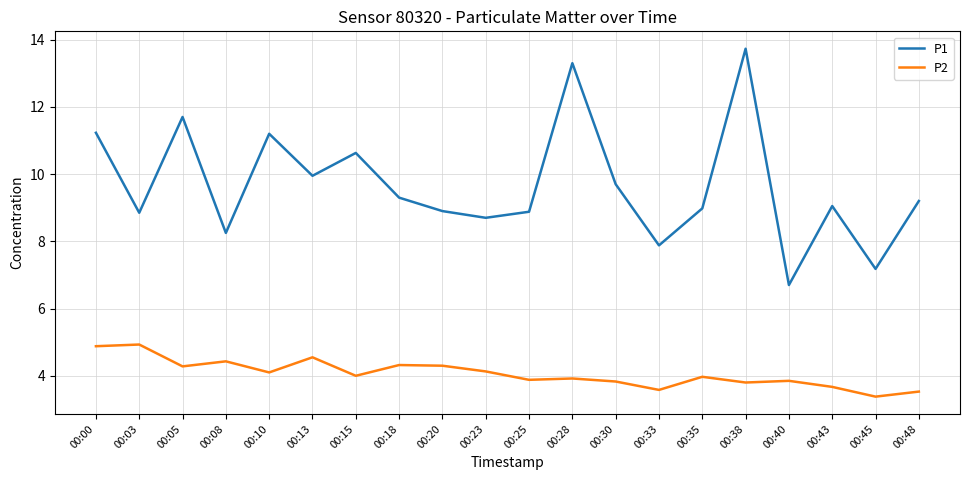

Where is P1 nearest to the value 10?

00:13